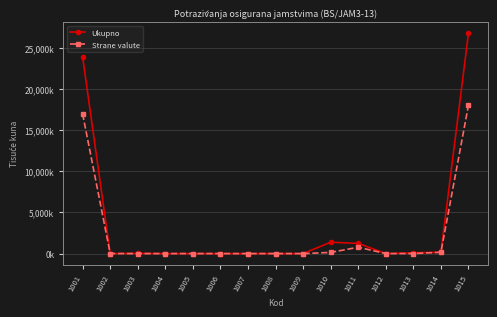

What are all the series names shown in the legend?

Ukupno, Strane valute